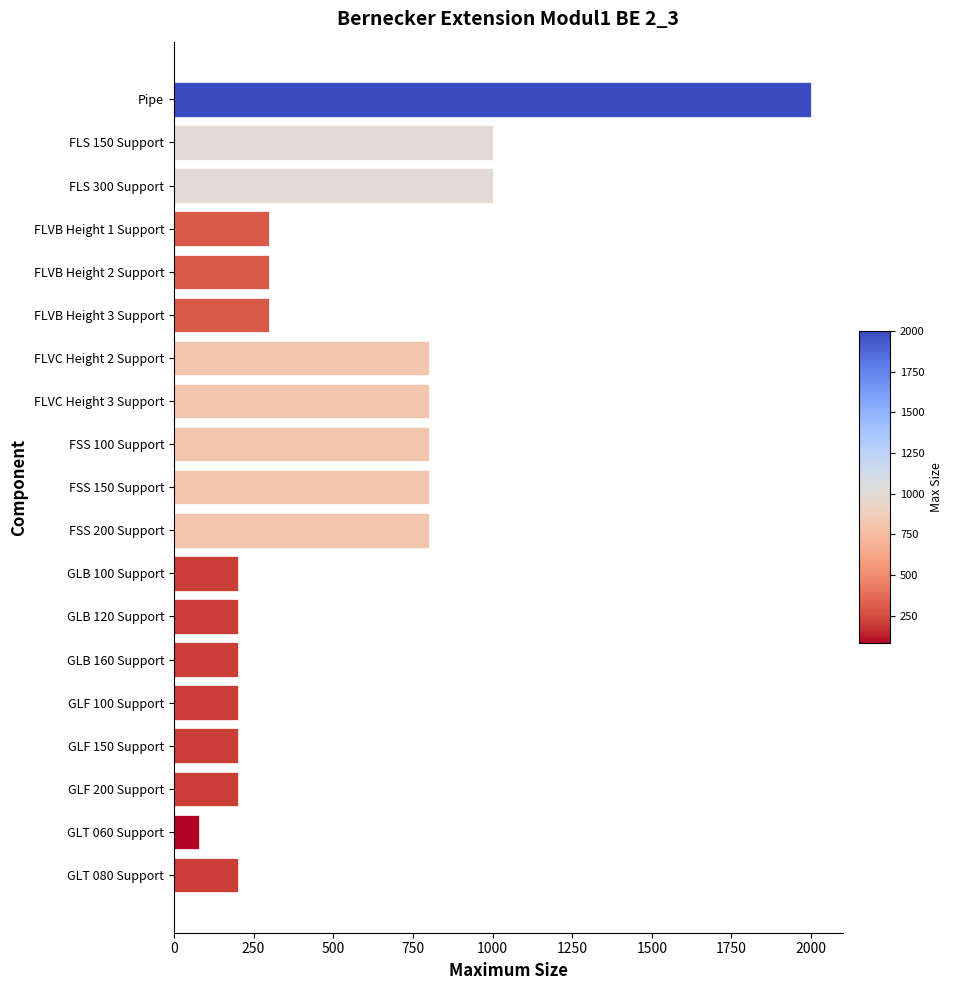

What is the label of the 18th bar from the bottom?

FLS 150 Support